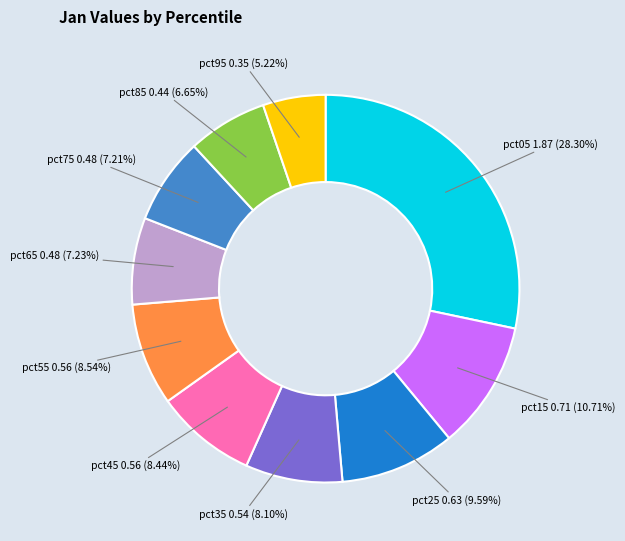

To the nearest percent, what portion does pct25 represent?

10%